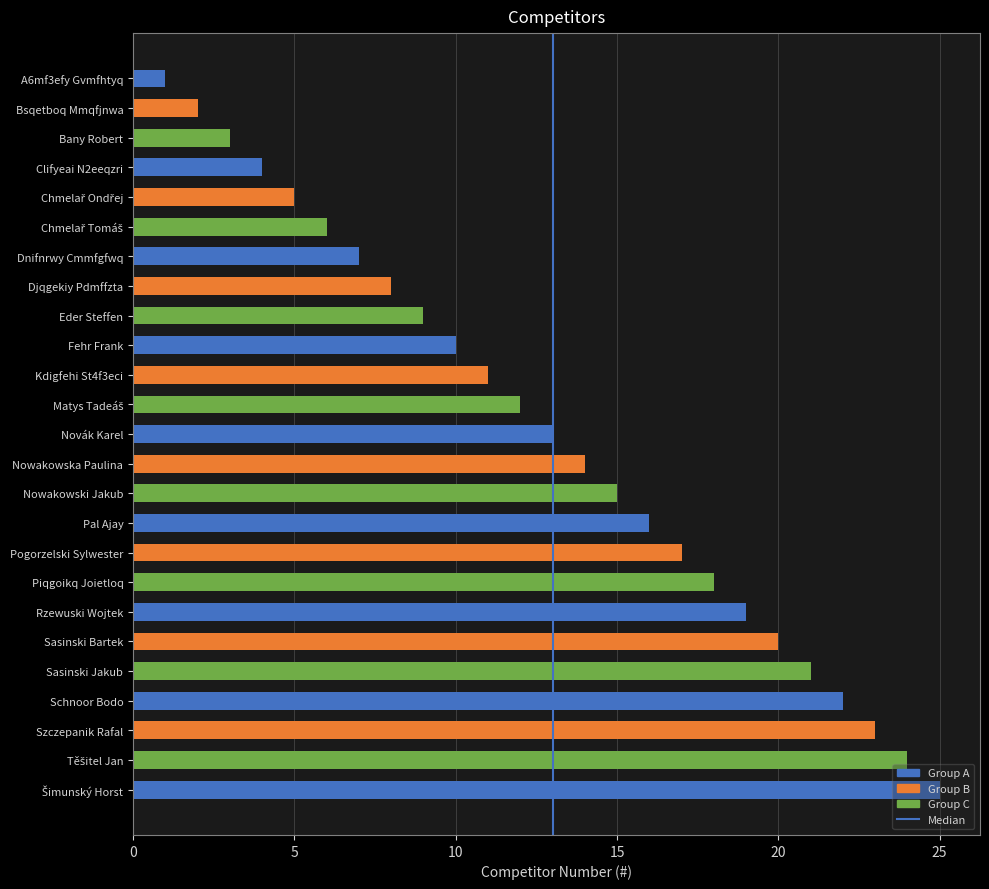

Count the number of categories in the chart.

25